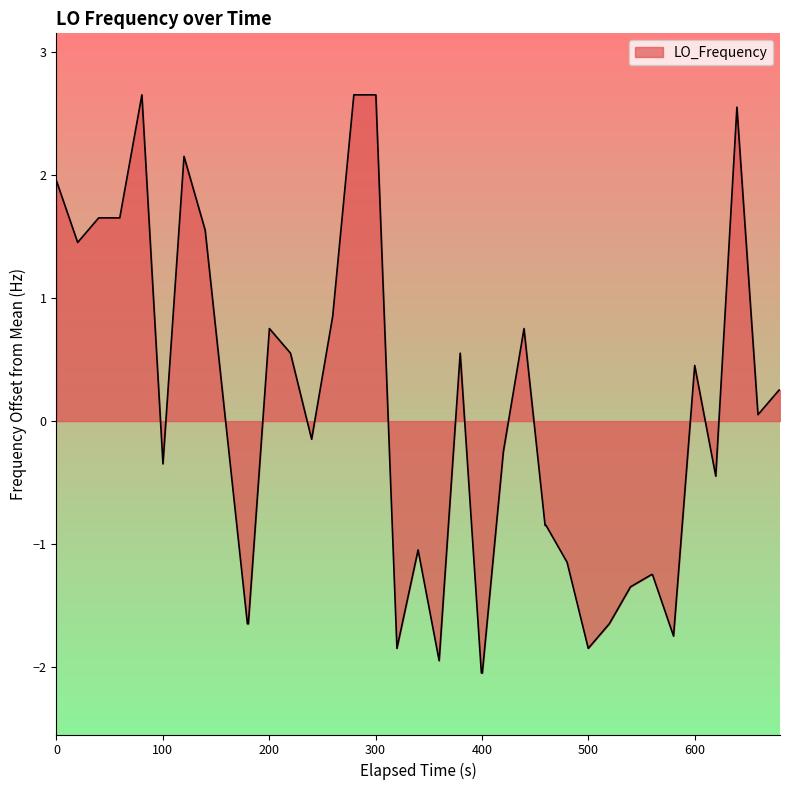

What is the minimum value shown in the chart?

-2.0